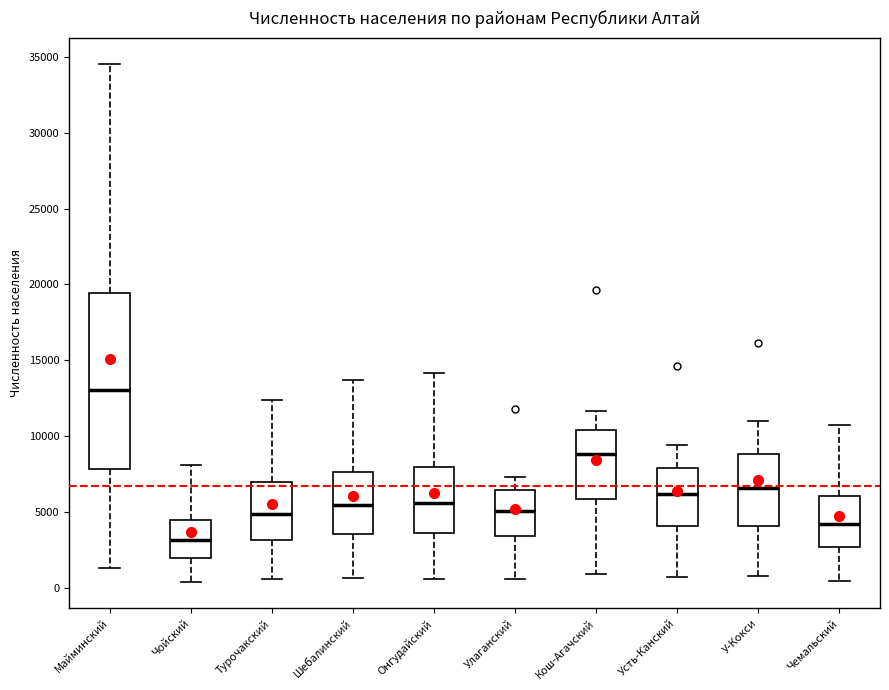

Where does the upper whisker of the box for Улаганский end on the y-axis? The values are not printed on the chart, so give them approximately, as read against the axis.

7500